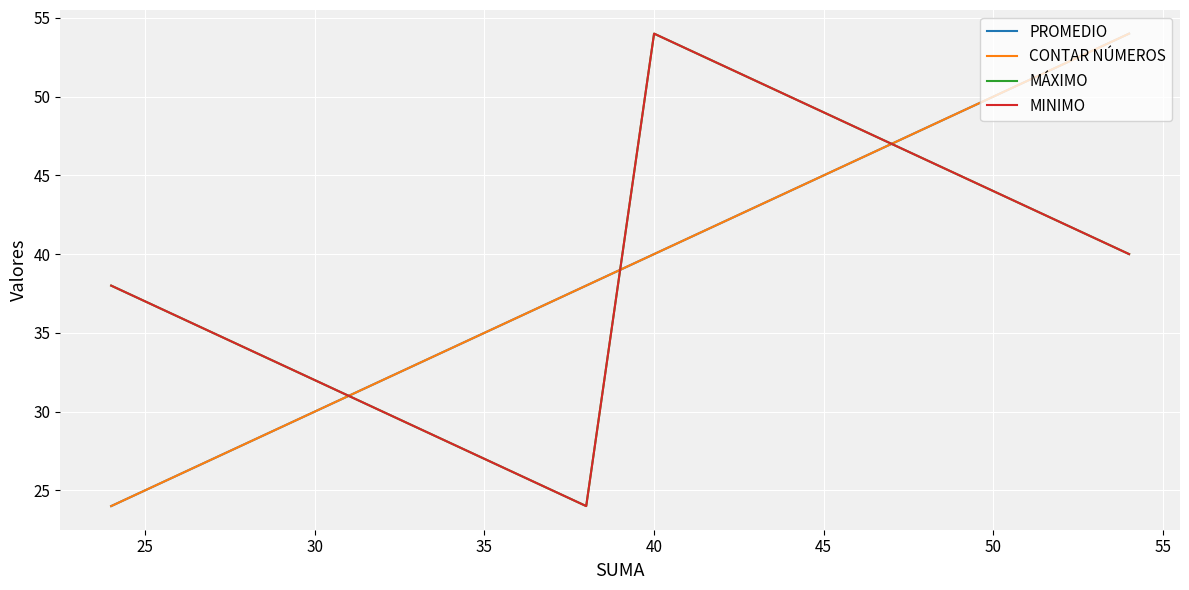

Reading left to right, what are all the values shown in this chart?

PROMEDIO: 24	26	28	30	32	34	36	38	40	42	44	46	48	50	52	54
CONTAR NÚMEROS: 24	26	28	30	32	34	36	38	40	42	44	46	48	50	52	54
MÁXIMO: 38	36	34	32	30	28	26	24	54	52	50	48	46	44	42	40
MINIMO: 38	36	34	32	30	28	26	24	54	52	50	48	46	44	42	40